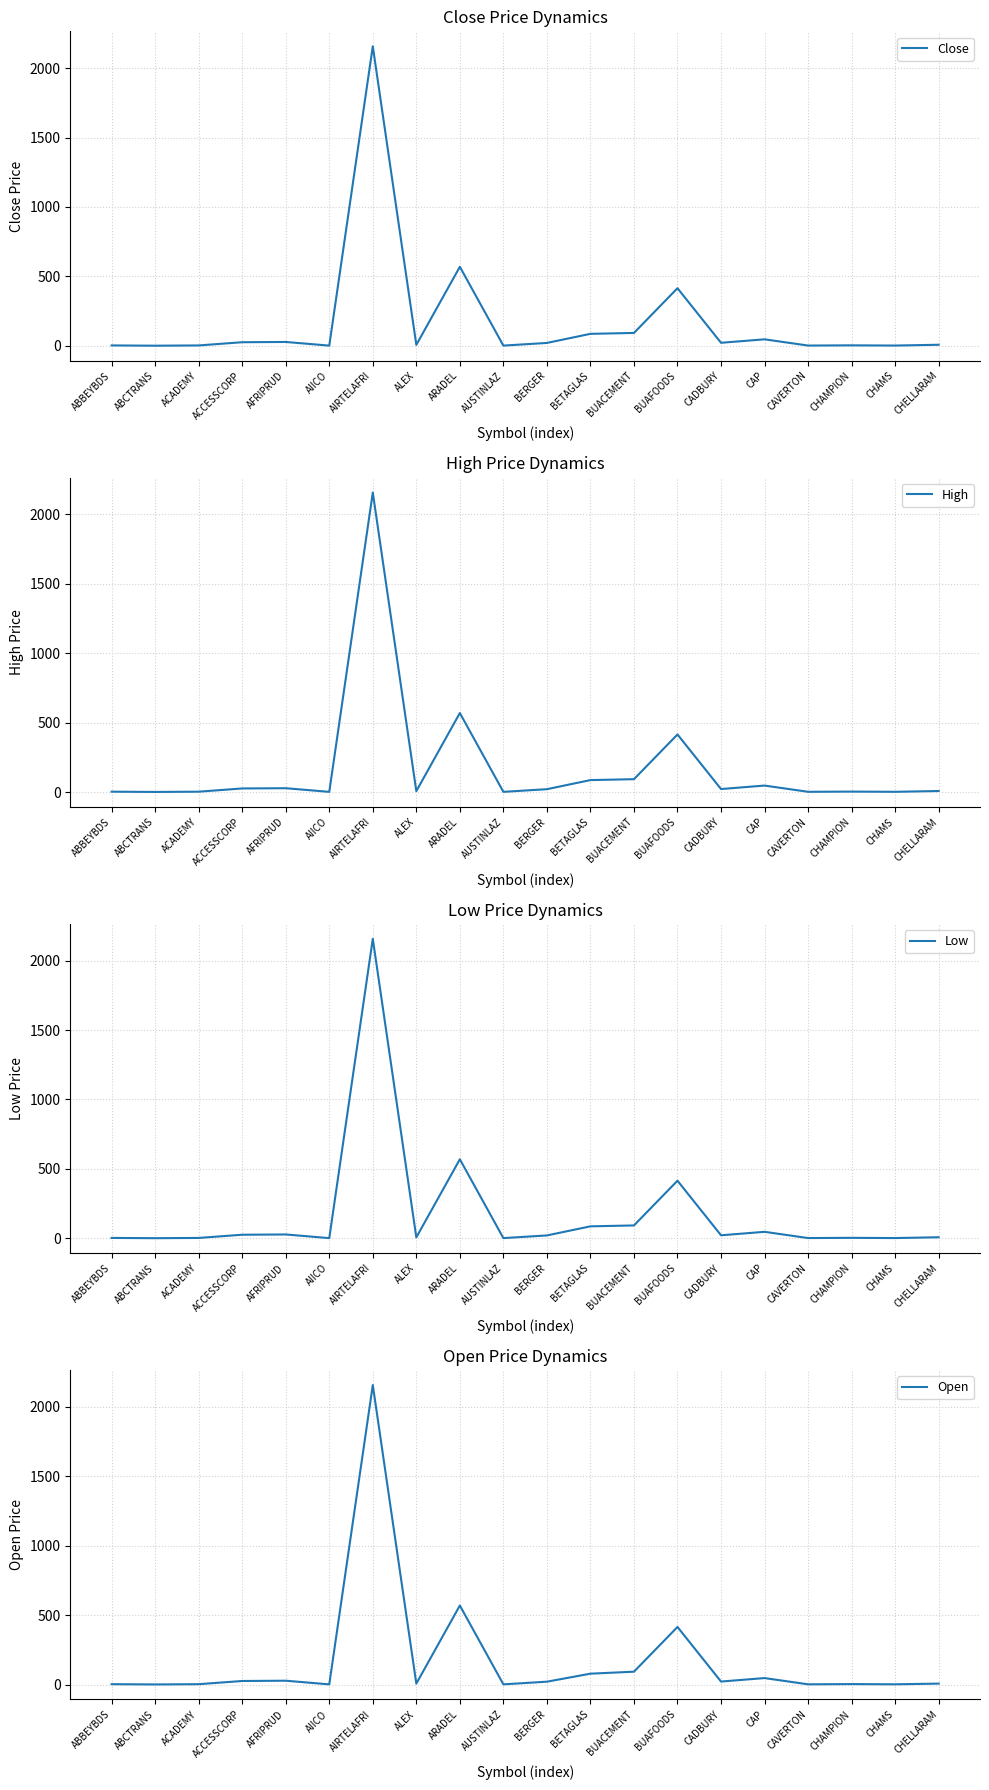

The value of Close at ACCESSCORP is 8.8. True or false?

False